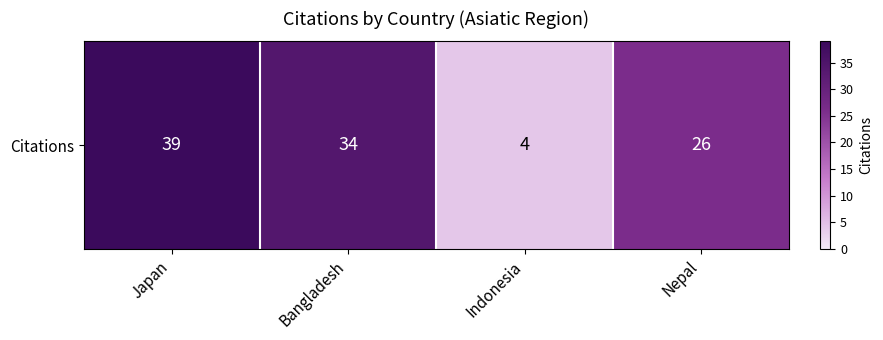

Reading left to right, what are all the values shown in this chart?

Japan=39	Bangladesh=34	Indonesia=4	Nepal=26